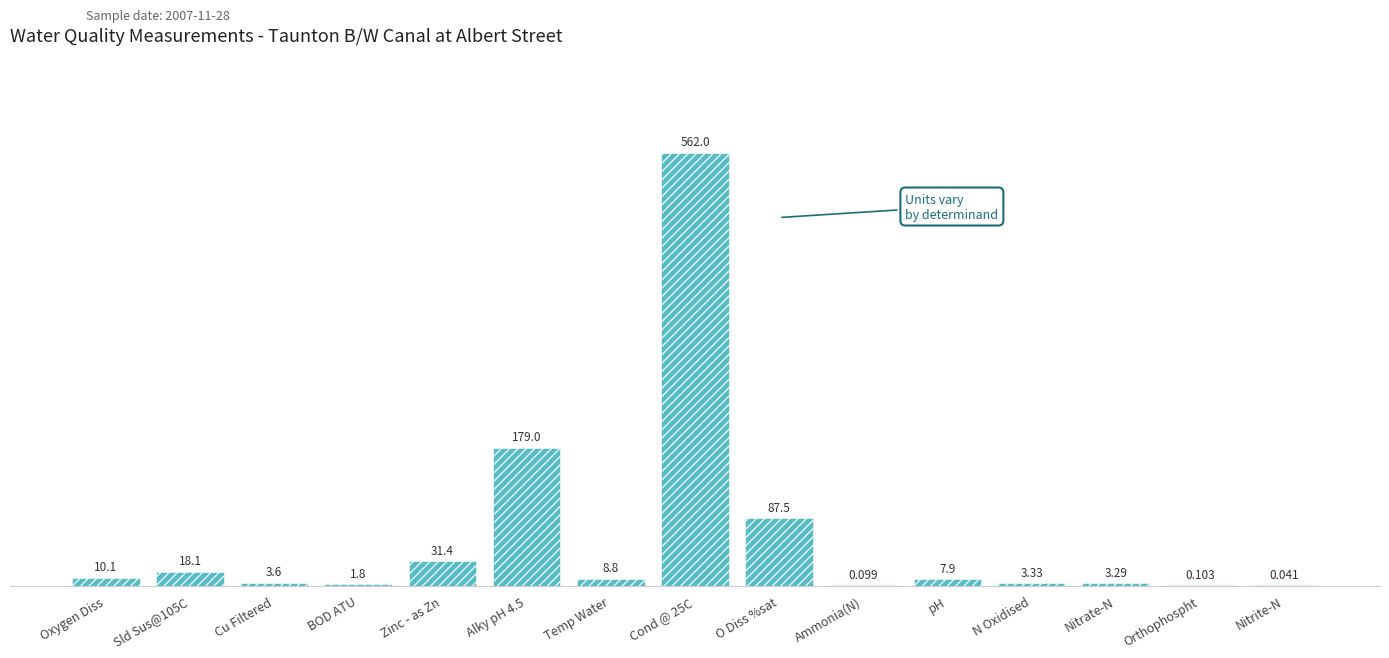

At which label does the data first exceed 7?

Oxygen Diss